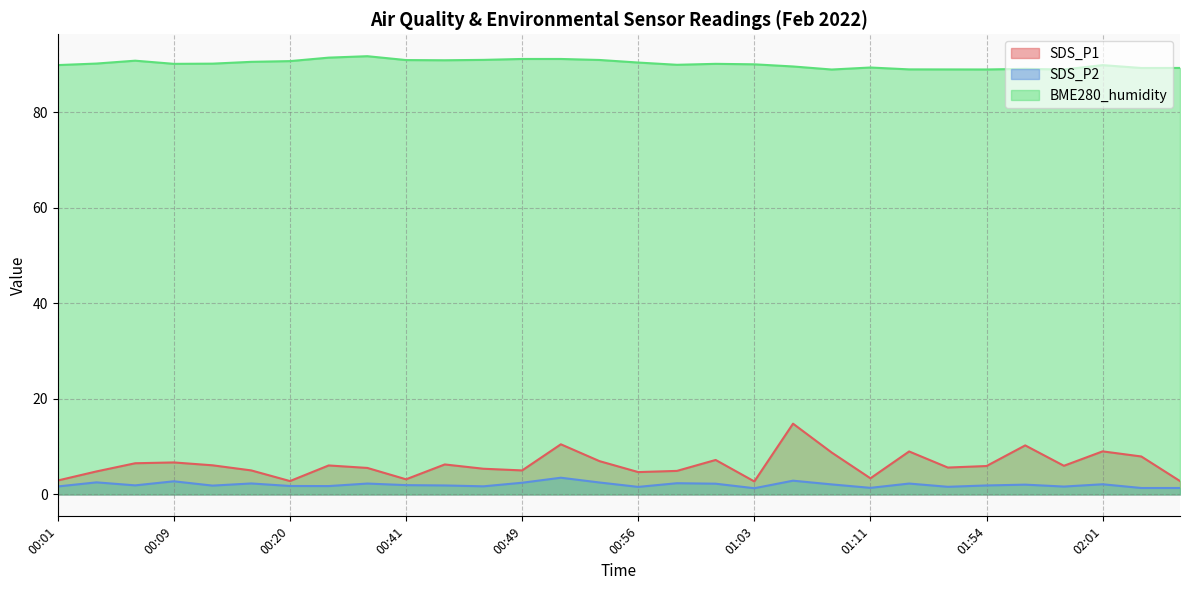

True or false: SDS_P2 and SDS_P1 intersect in this chart.

False